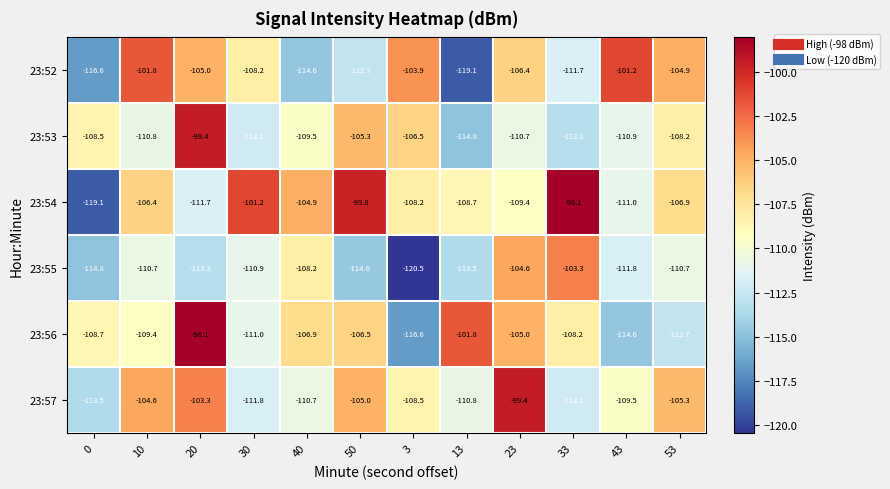

The value of 23:56 at 53 is -76.1. True or false?

False